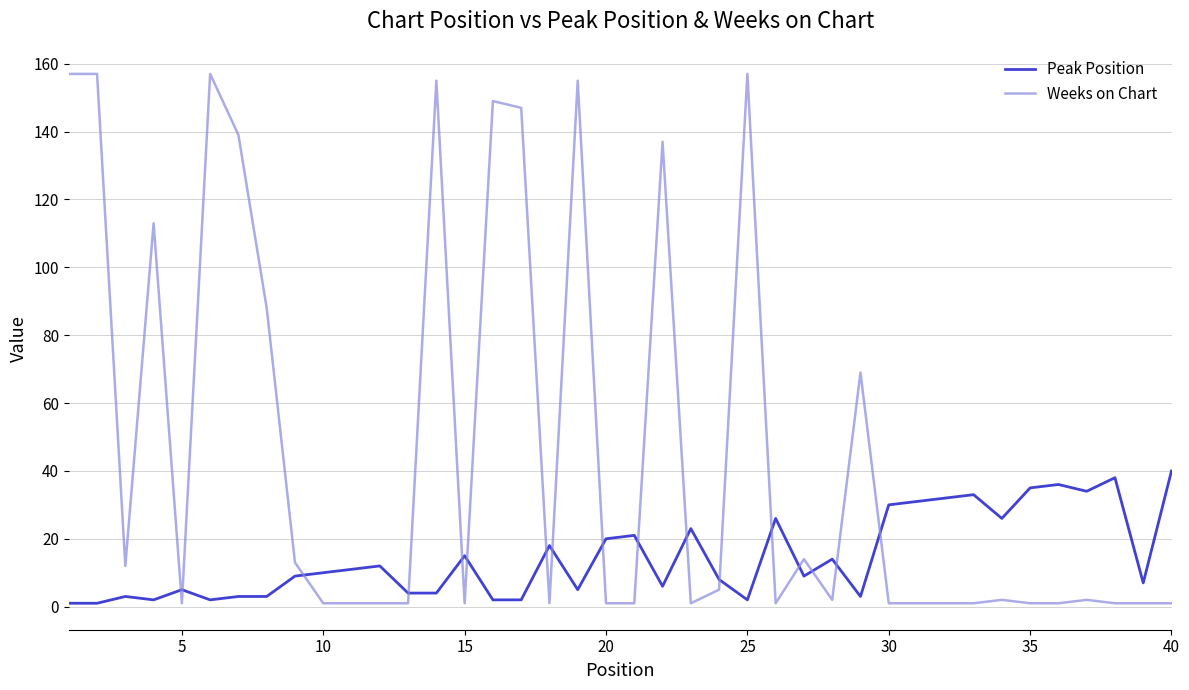

How many intersections are there between Peak Position and Weeks on Chart?

17